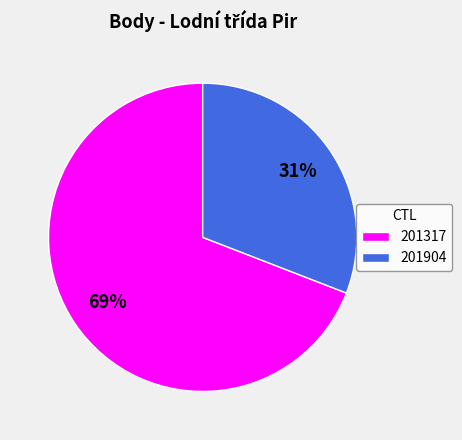

Which category accounts for the majority?

201317